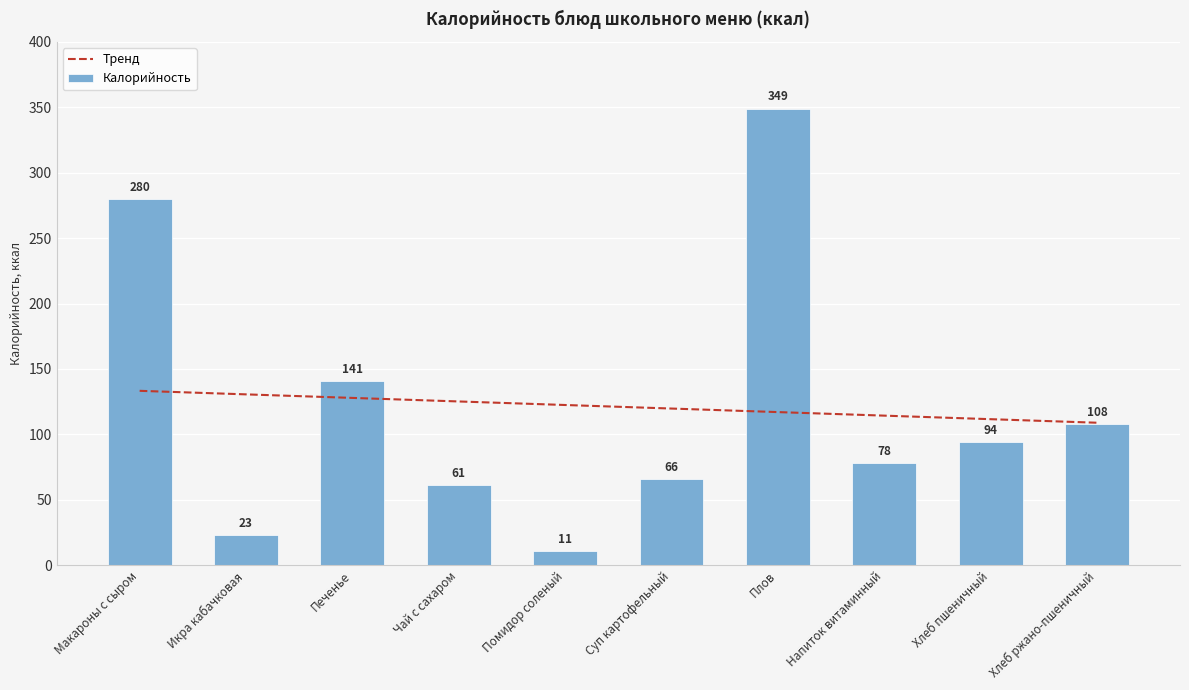

Which series has the largest total across all categories?

Калорийность